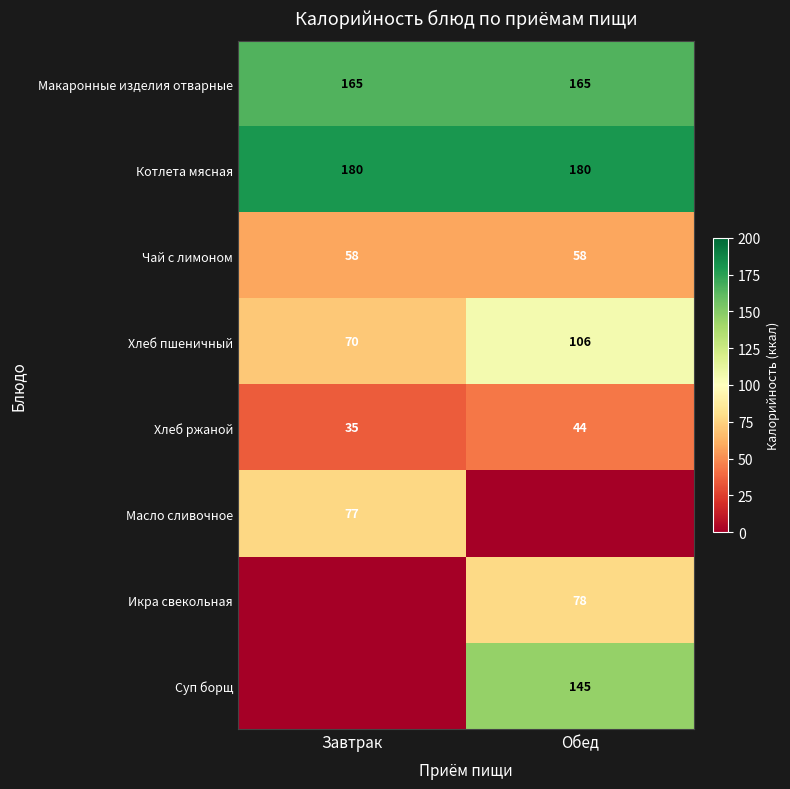

Which category has the highest value across all series?

Завтрак